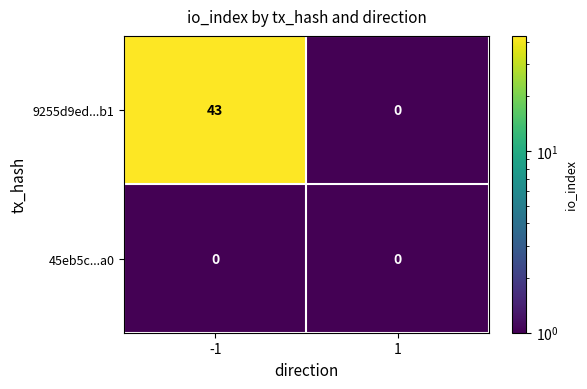

What is the sum of the 9255d9ed...b1 values at -1 and 1?

43